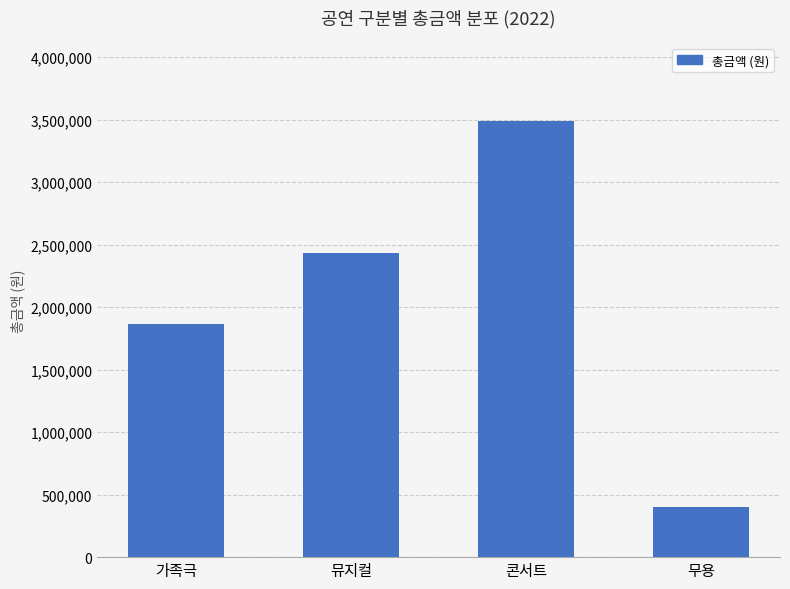

The chart shows a value of 1869000 at 가족극. True or false?

True